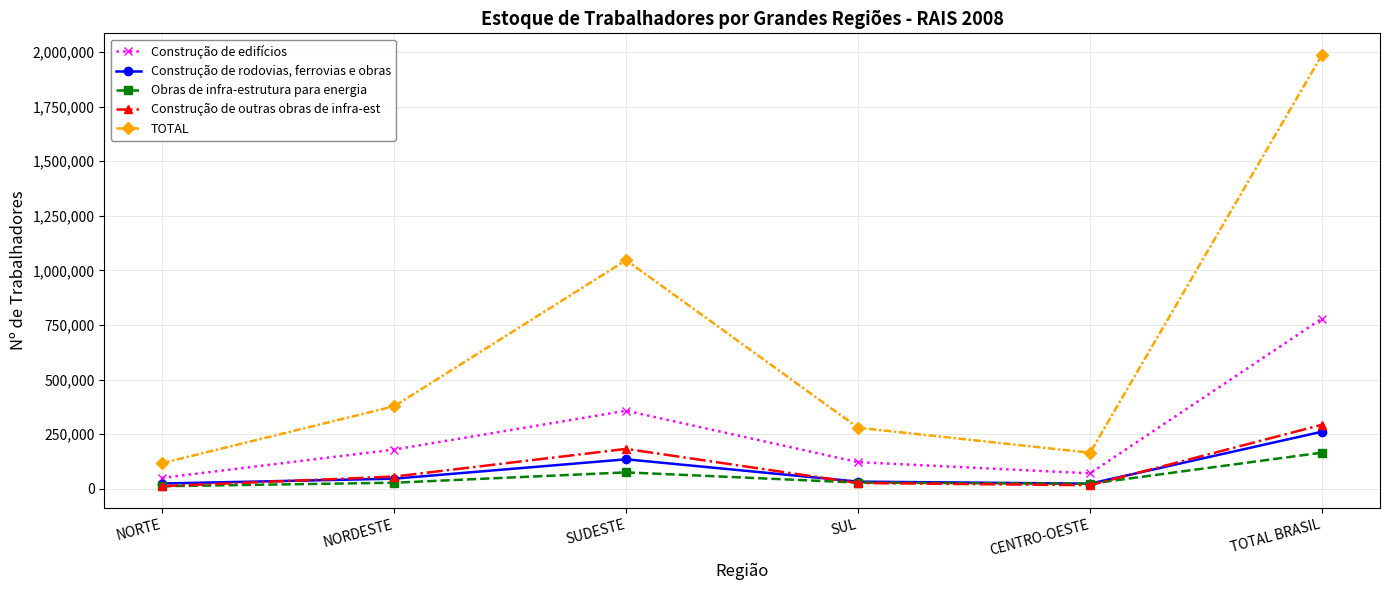

Is it true that Obras de infra-estrutura para energia equals 165592 at TOTAL BRASIL?

True